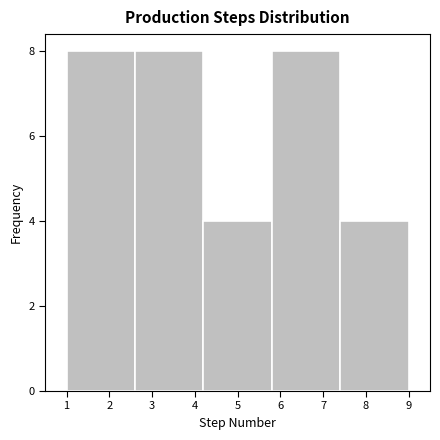

Reading left to right, transcribe this chart: for each bar, give the range it covers on the x-axis and its height. The values are not printed on the chart, so give them approximately, as read against the axis.

1.0 to 2.6: 8
2.6 to 4.2: 8
4.2 to 5.8: 4
5.8 to 7.4: 8
7.4 to 9.0: 4